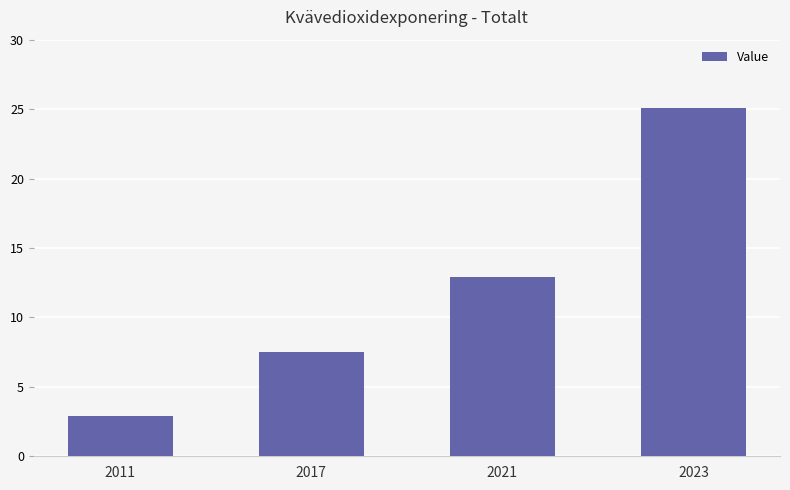

What is the average value?

12.1